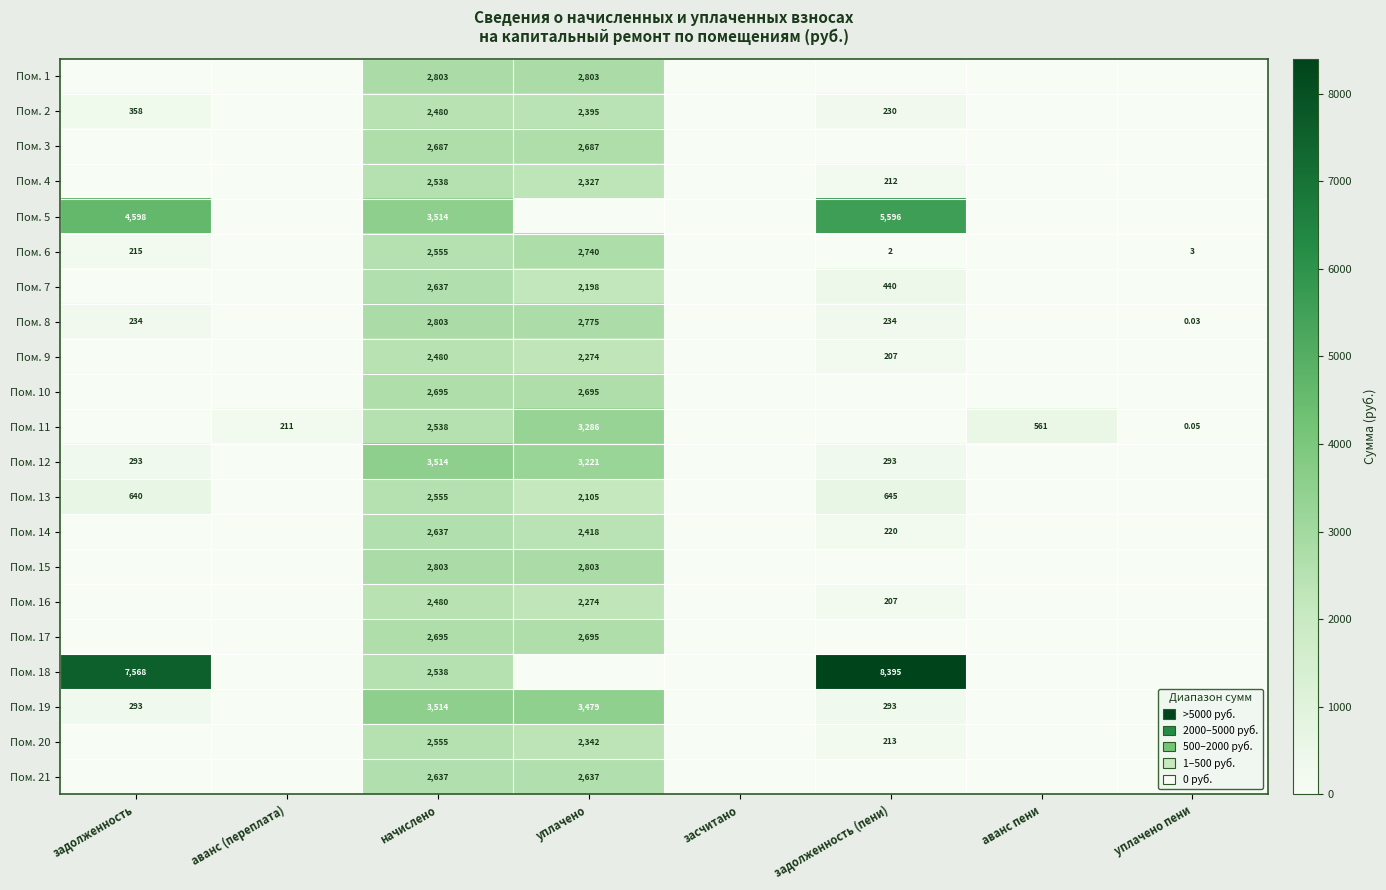

Is the value of Пом. 9 at уплачено пени greater than the value of Пом. 3 at уплачено пени?

No